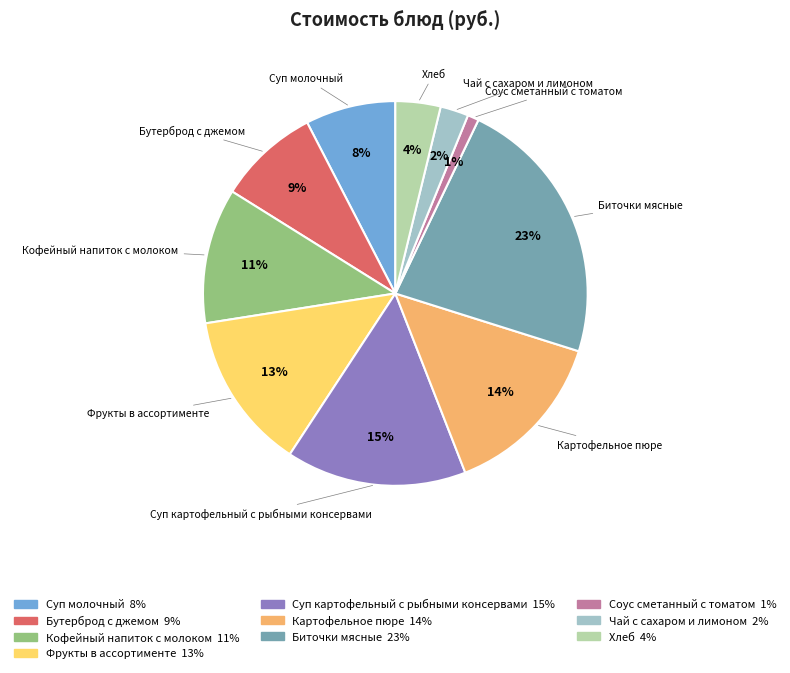

To the nearest percent, what portion does Чай с сахаром и лимоном represent?

2%